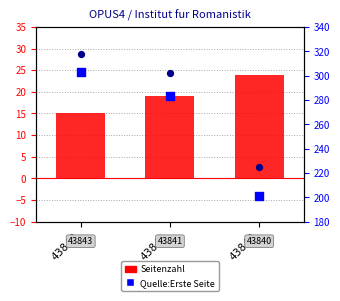

At which category is the sum across all series the highest?

43843